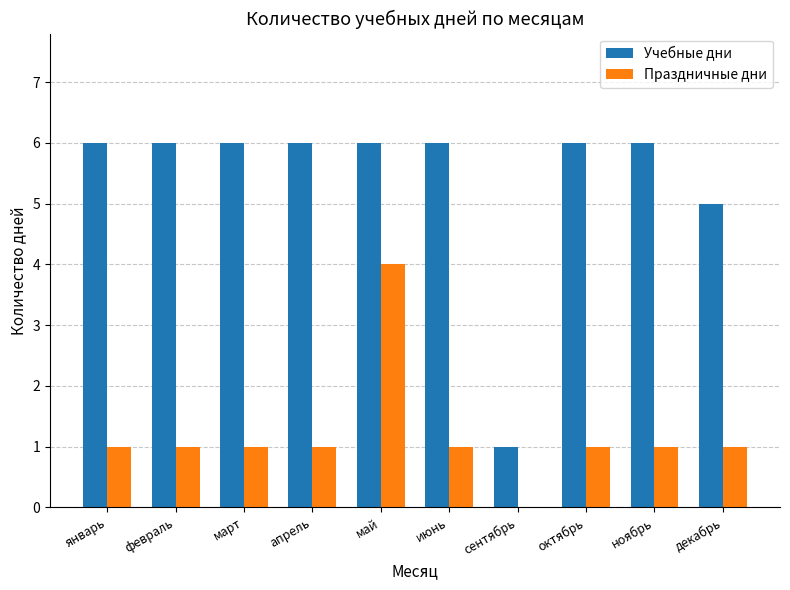

Is the value of Учебные дни at декабрь greater than the value of Праздничные дни at октябрь?

Yes